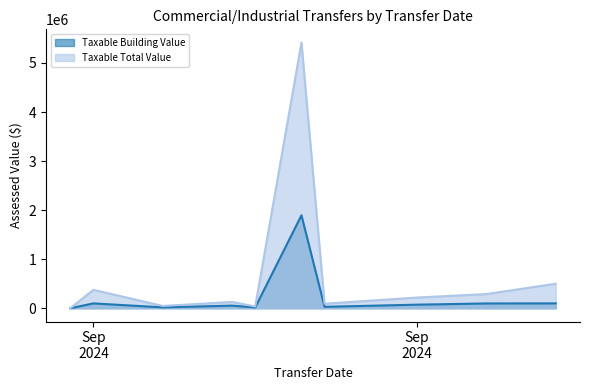

True or false: Taxable Total Value and Taxable Building Value cross at least once.

False